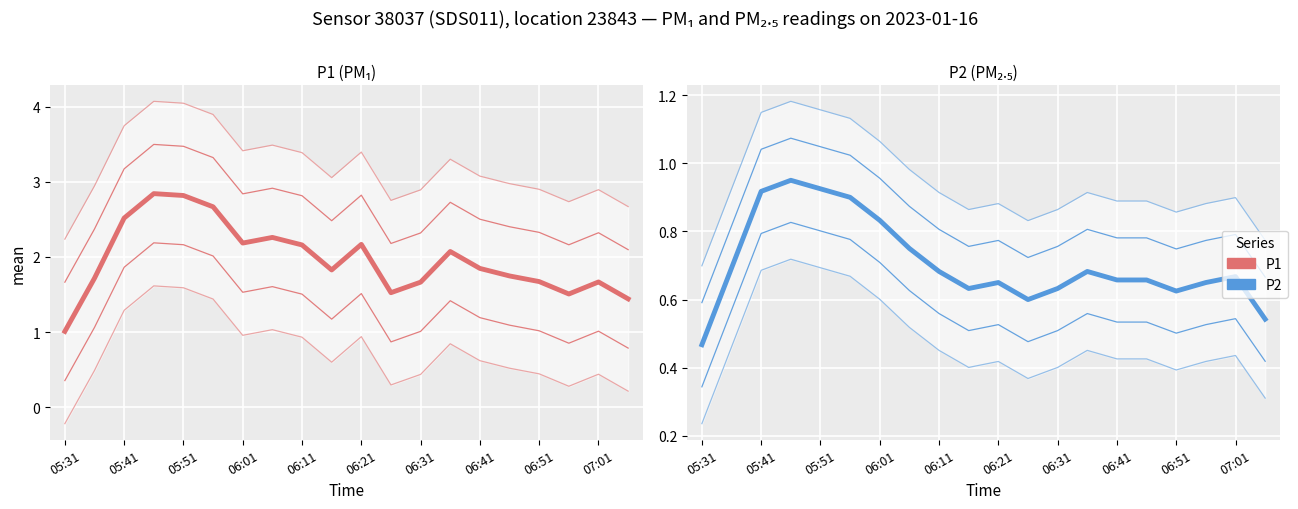

List the series in order of their overall mean, lowest first.

P2, P1